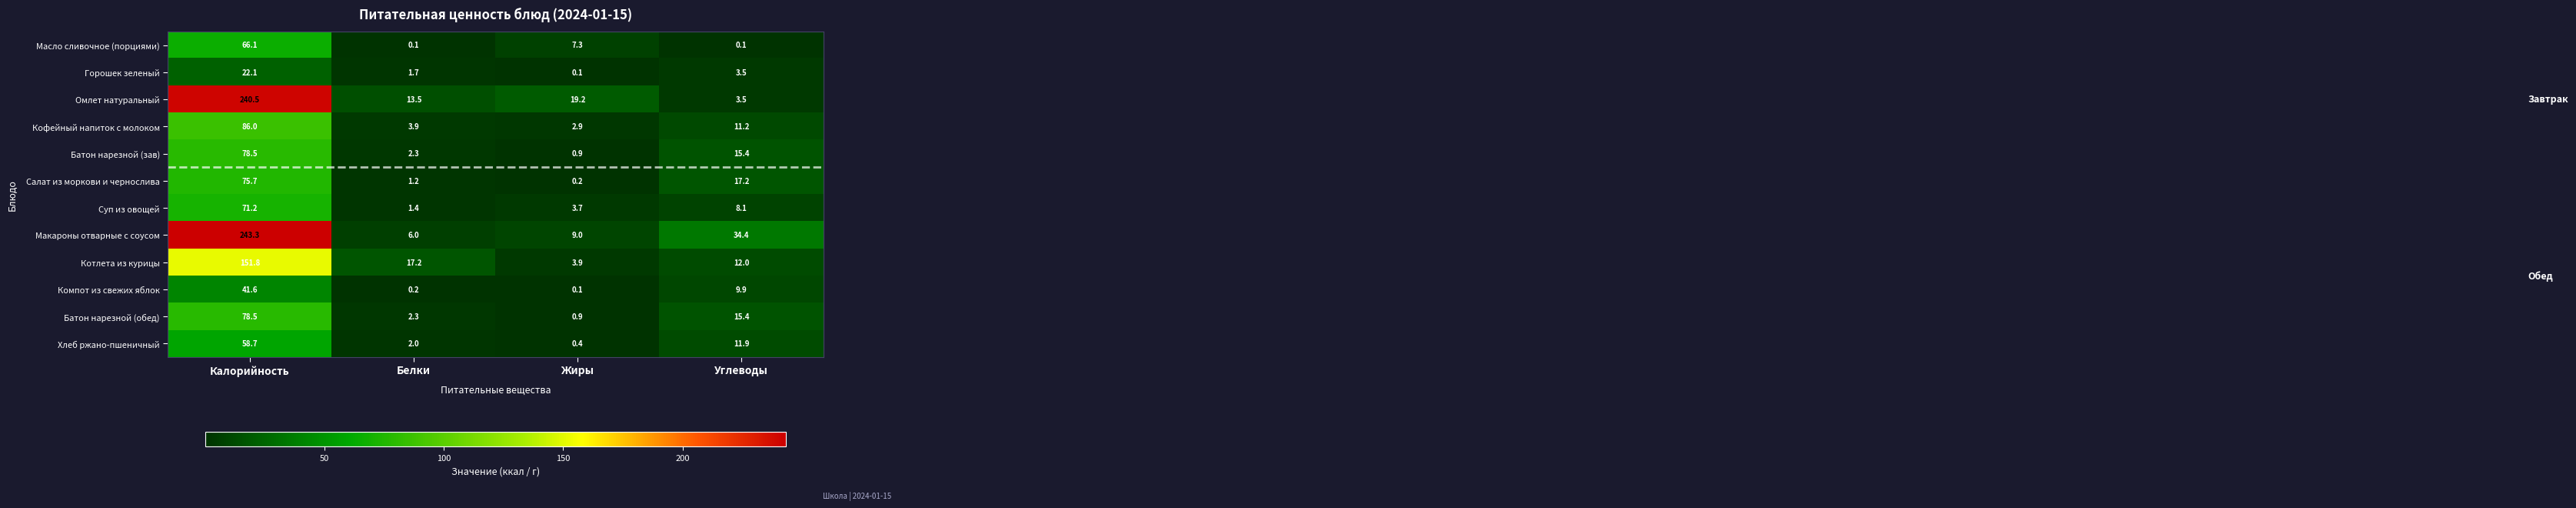

What is the difference between the maximum and minimum values in the Батон нарезной (обед) series?

77.6